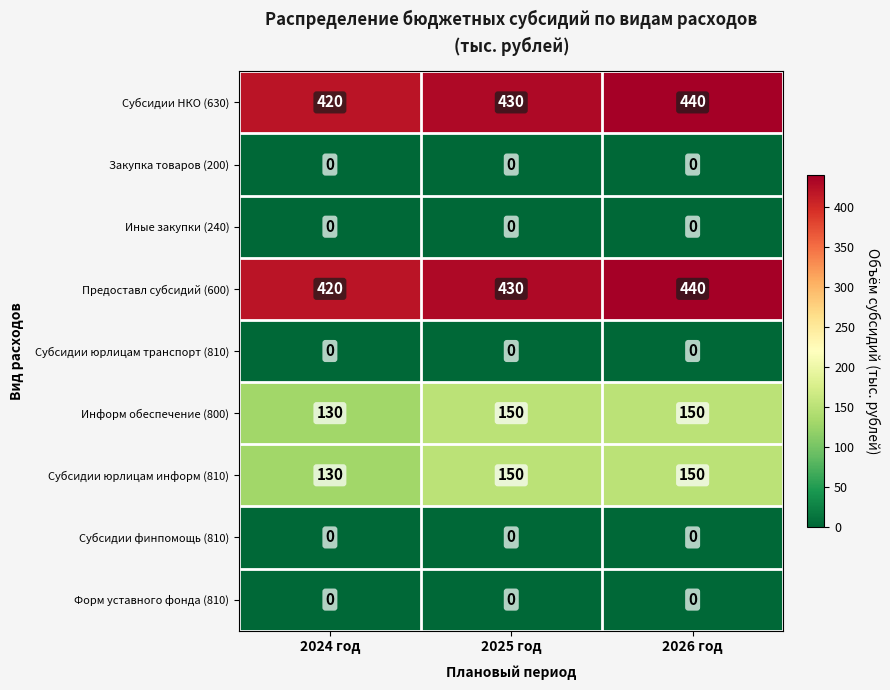

At which category is the sum across all series the highest?

2026 год